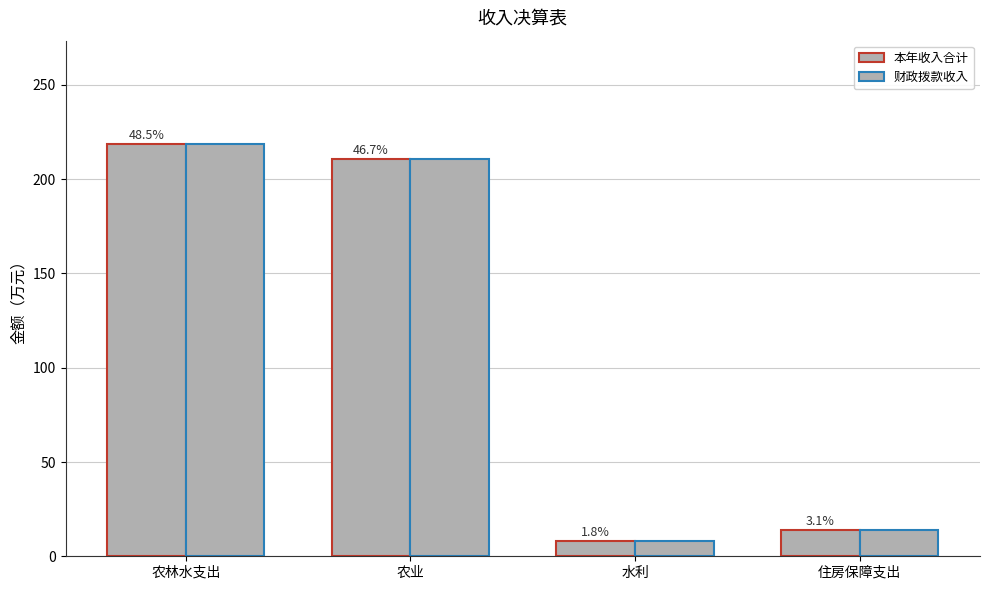

How many bars are there in total?

8